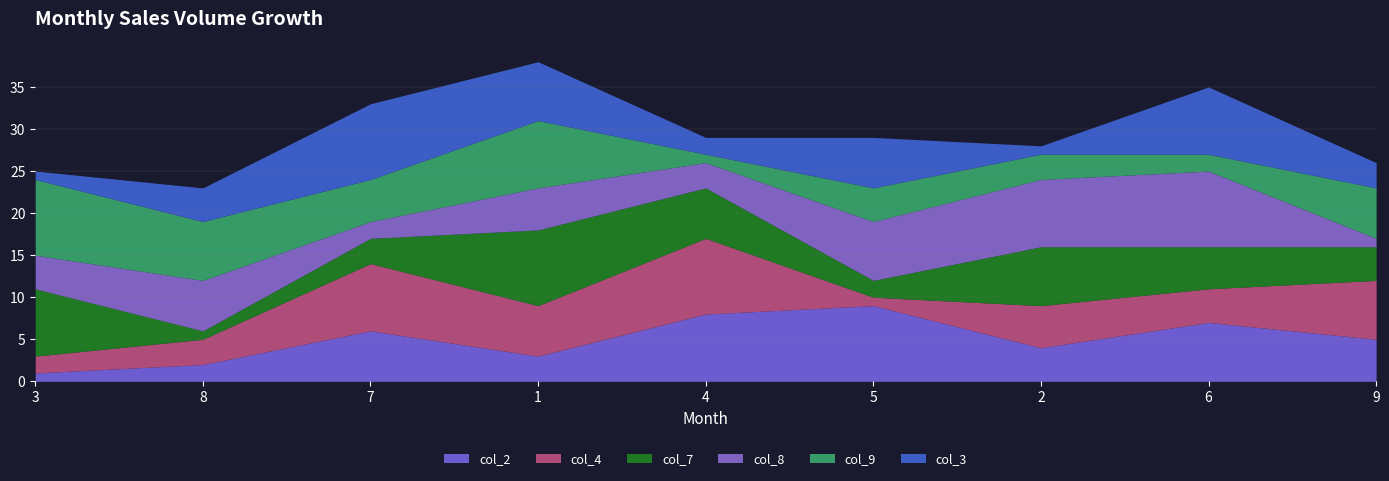

What position from the right is 4?

5